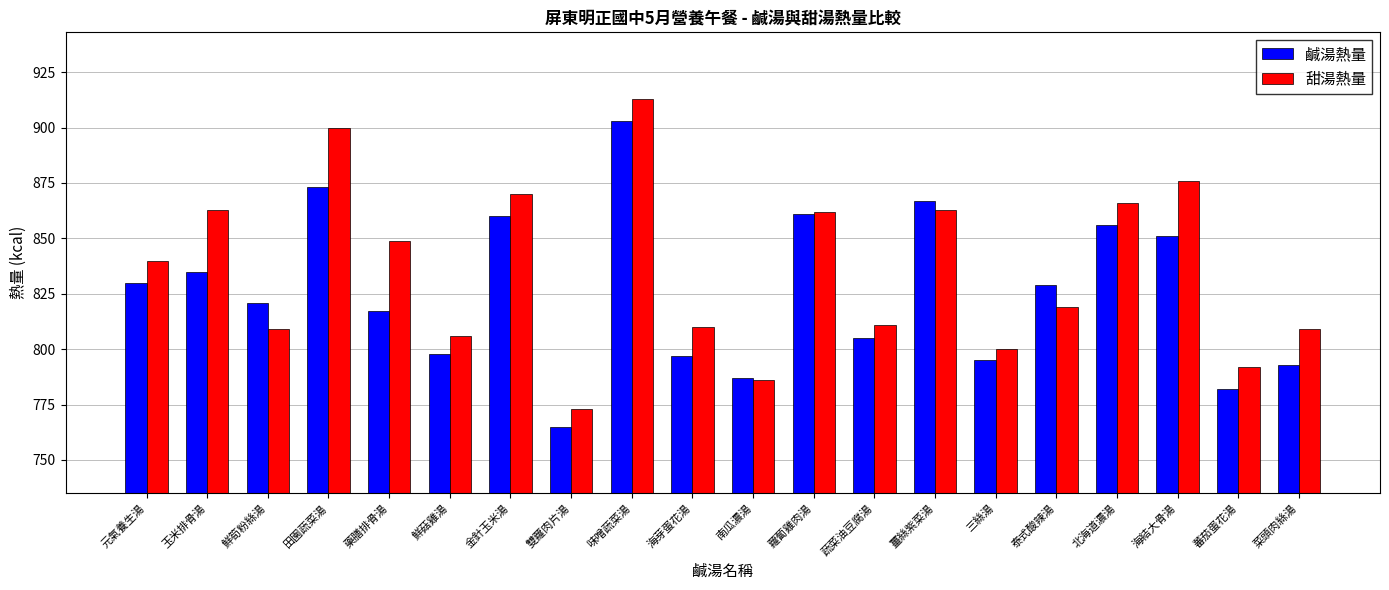

List the series in order of their peak value, lowest first.

鹹湯熱量, 甜湯熱量